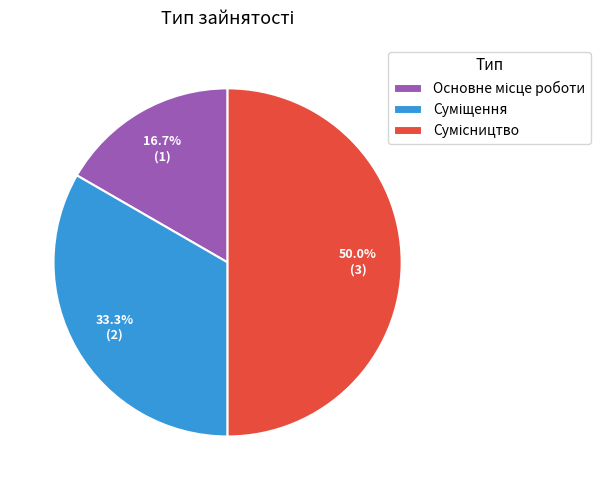

Count the number of slices in the pie.

3